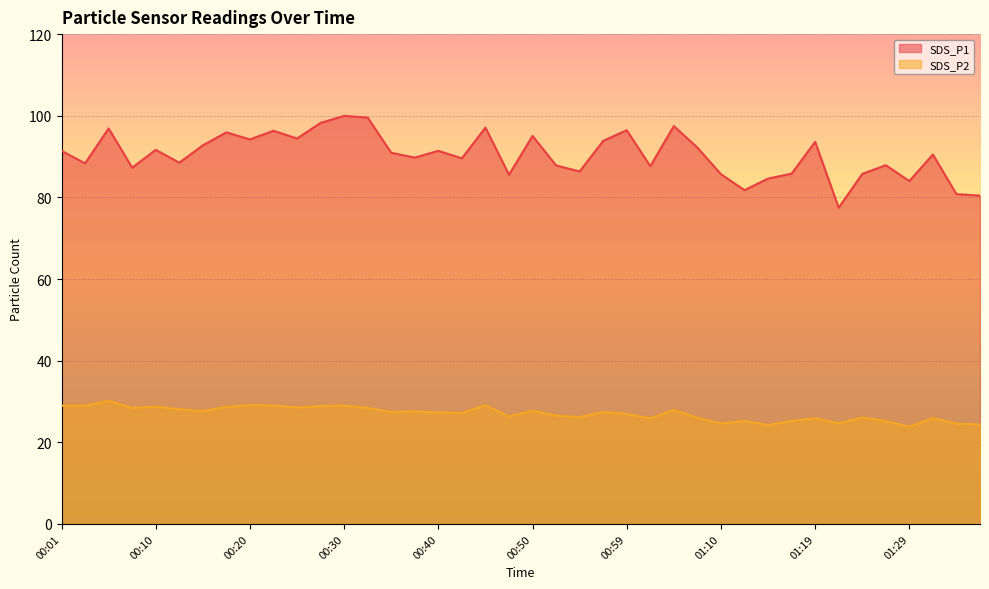

What is the difference between the SDS_P1 values at 00:13 and 01:29?

4.5